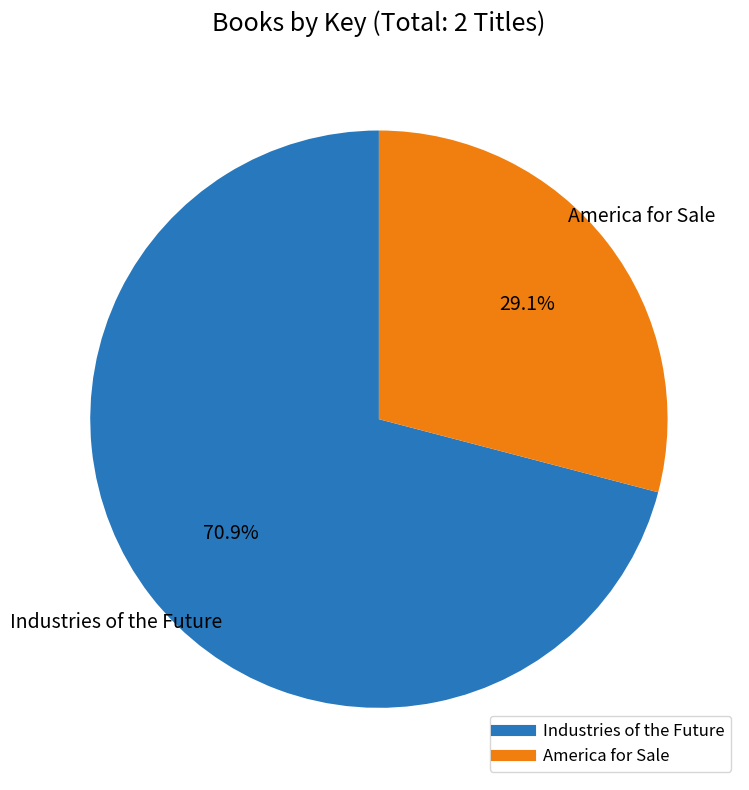

Which category has the biggest portion of the pie?

Industries of the Future